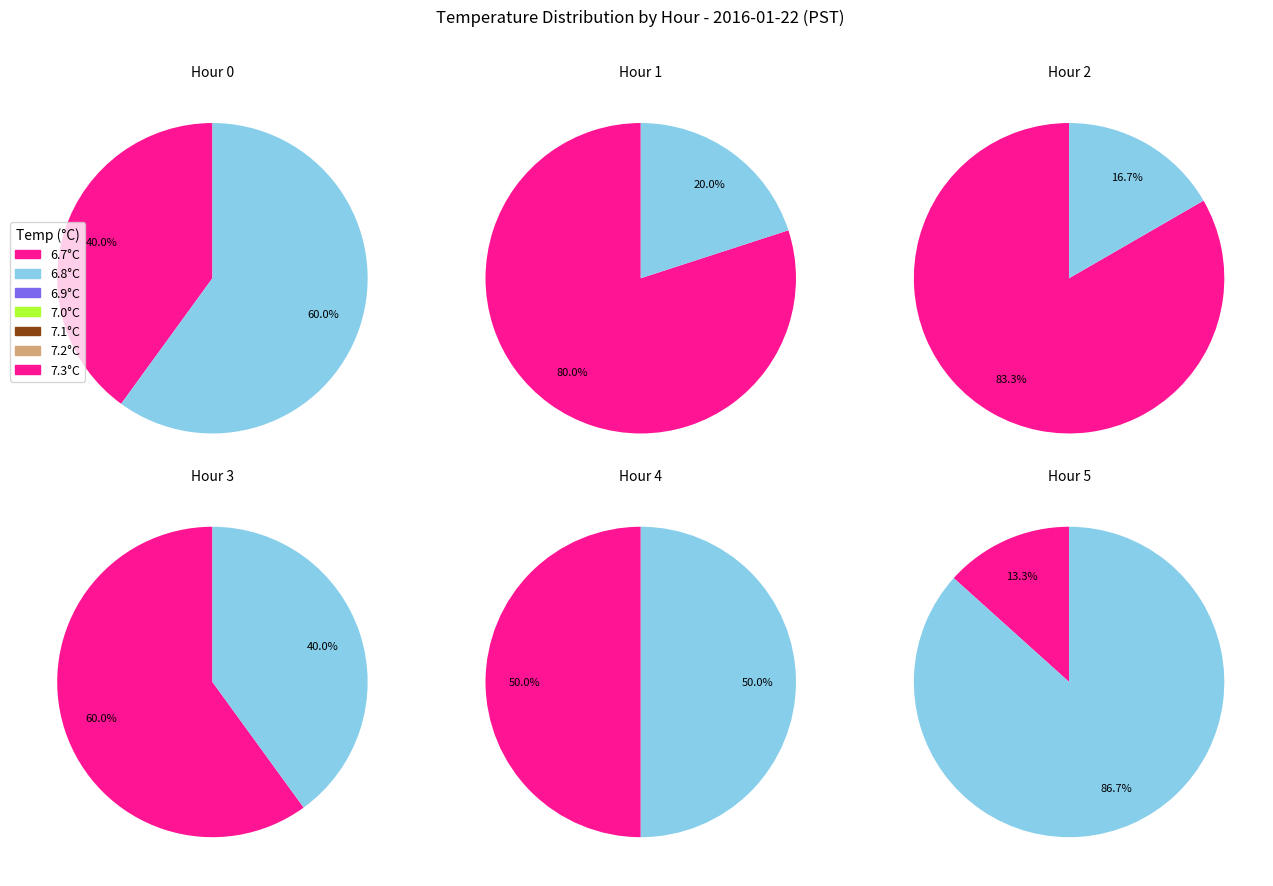

Is it true that 12 is 3% of the pie?

True